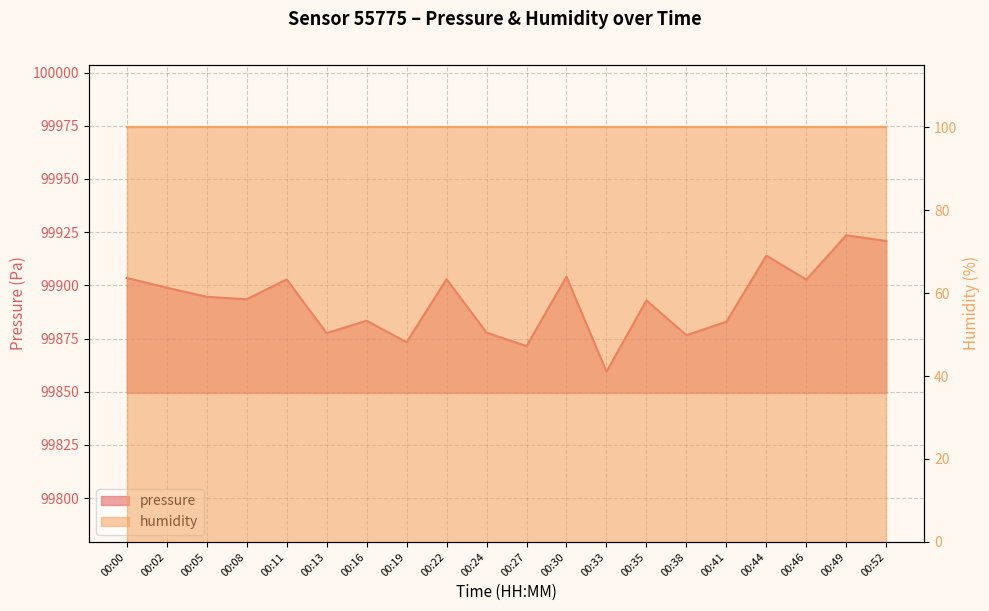

At which category does the data reach its first local valley?

00:08